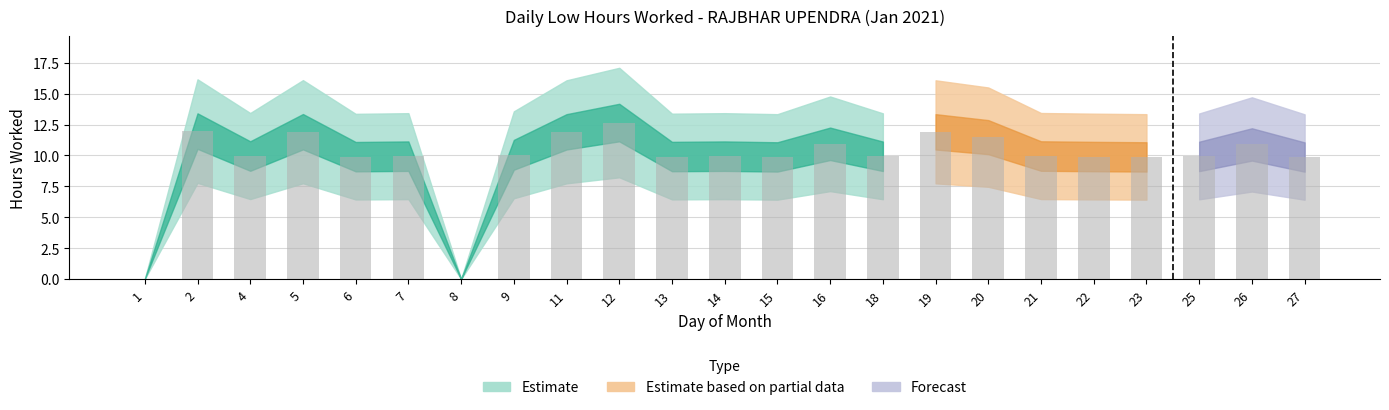

Which label corresponds to the largest value in the chart?

12